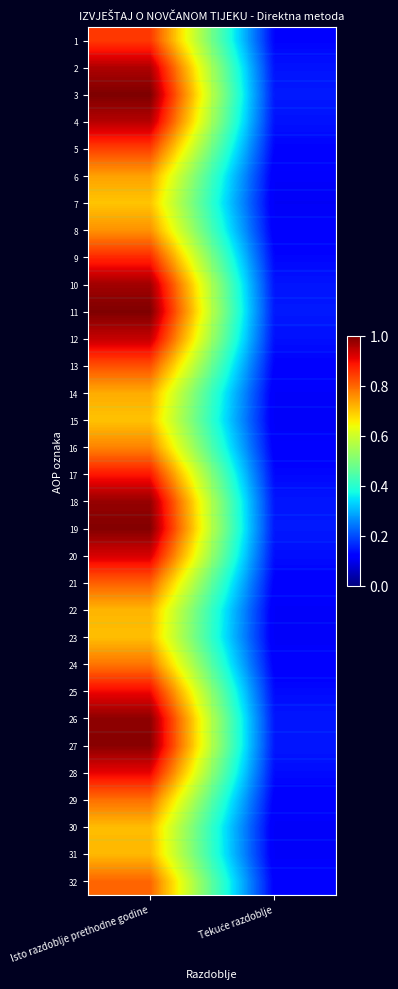

What is the greatest value displayed?

1.0